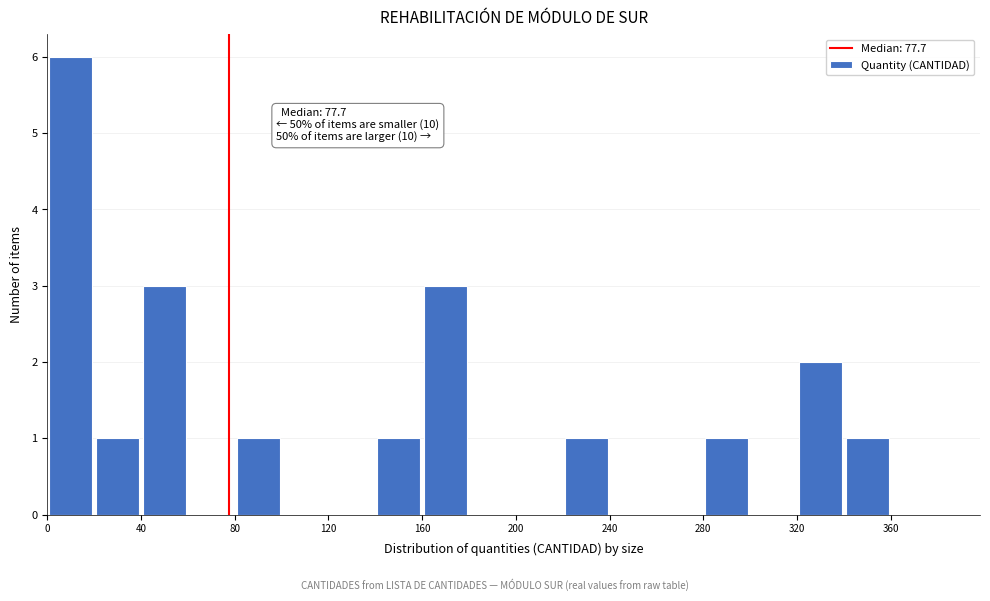

Which range on the x-axis has the tallest bar?

0 to 20